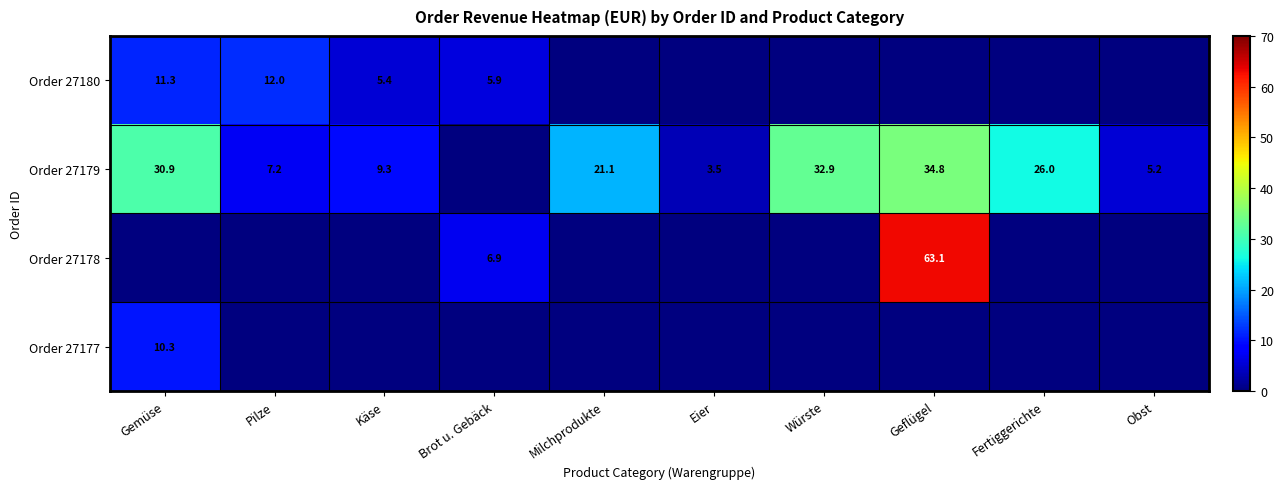

The Order 27179 series shows 32.9 at Würste. True or false?

True